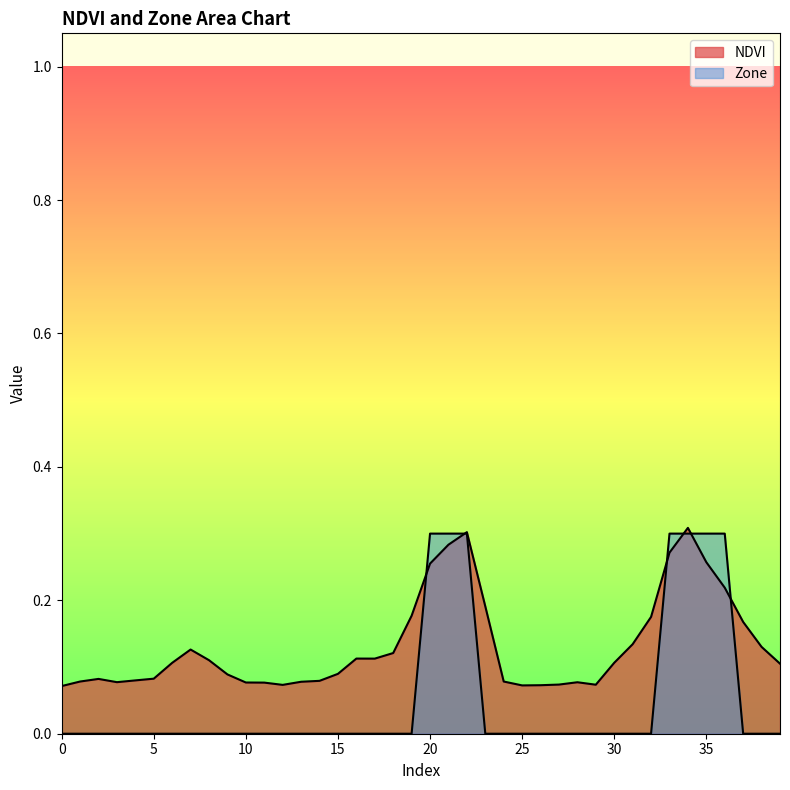

What is the value of the NDVI point at the 11th from the left?

0.1